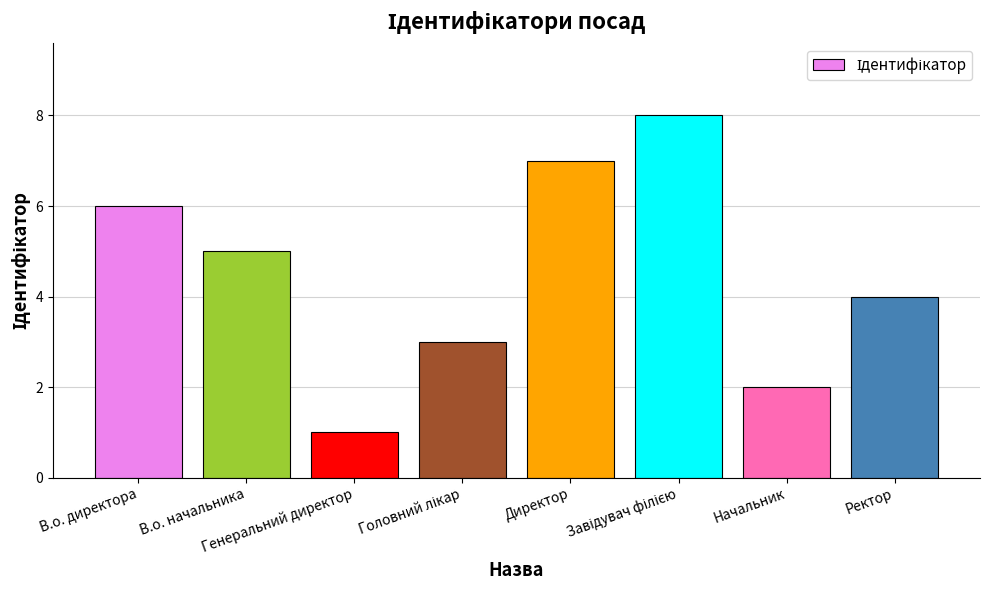

What is the difference between the second highest and minimum values?

6